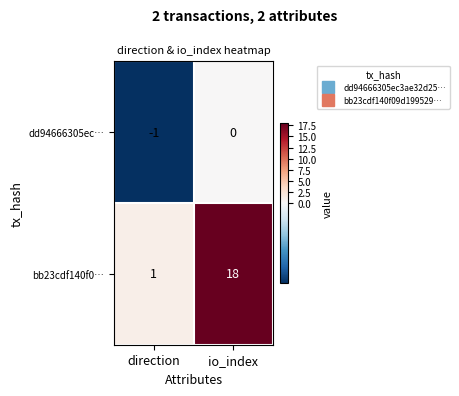

The bb23cdf140f0… series shows 1 at direction. True or false?

True